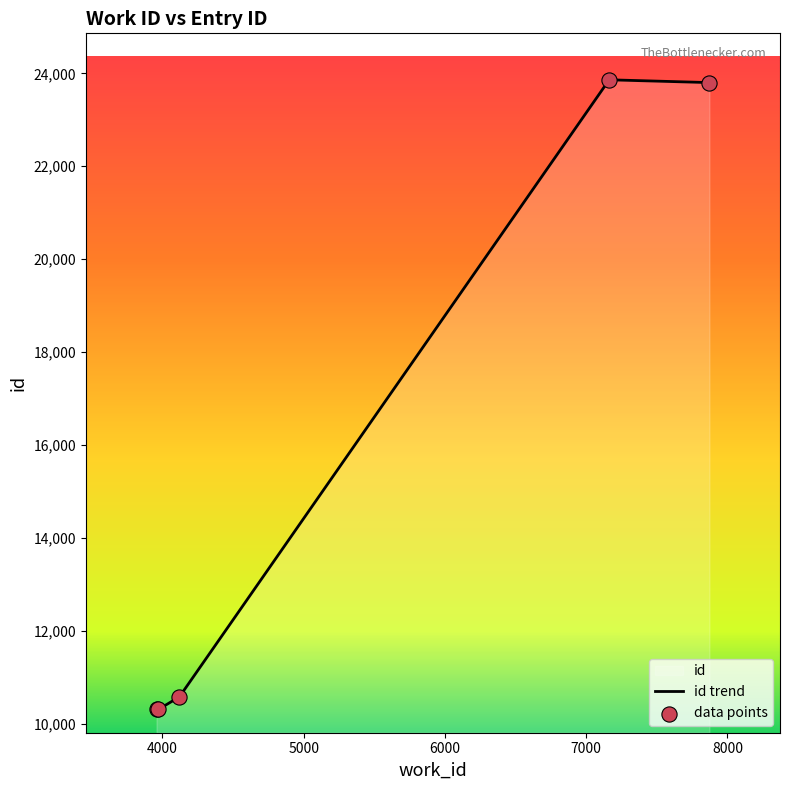

Between 7163 and 4121, which is larger?

7163